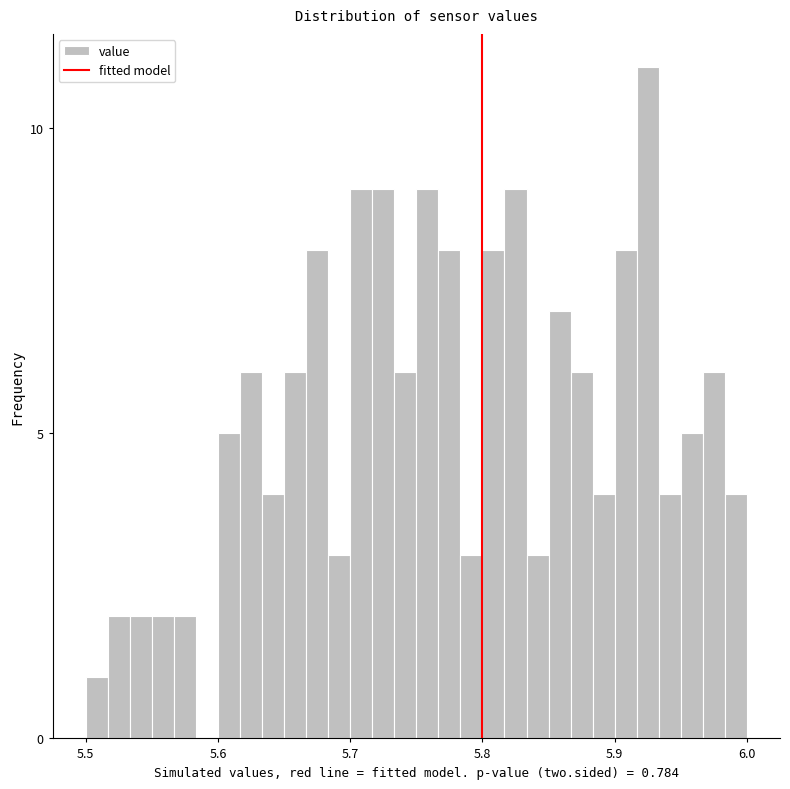

Around what value on the x-axis is the tallest bar? Give the approximate position of its centre, as read against the axis.

5.93